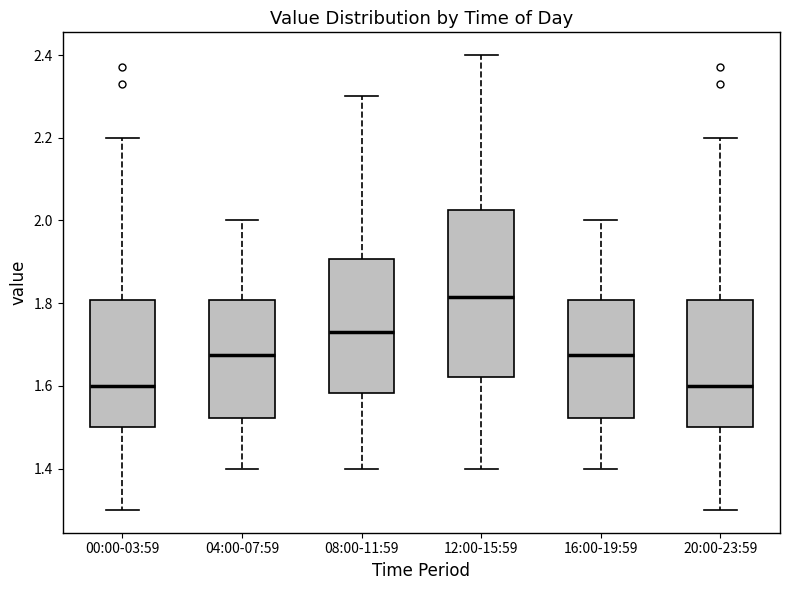

Reading left to right, read every box against the y-axis: the position of its median line, the range the box covers, and the ends of its whiskers. The values are not printed on the chart, so give them approximately, as read against the axis.

00:00-03:59: median 1.60, box 1.50 to 1.80, whiskers 1.30 to 2.20
04:00-07:59: median 1.68, box 1.52 to 1.80, whiskers 1.40 to 2.00
08:00-11:59: median 1.74, box 1.58 to 1.90, whiskers 1.40 to 2.30
12:00-15:59: median 1.82, box 1.62 to 2.02, whiskers 1.40 to 2.40
16:00-19:59: median 1.68, box 1.52 to 1.80, whiskers 1.40 to 2.00
20:00-23:59: median 1.60, box 1.50 to 1.80, whiskers 1.30 to 2.20